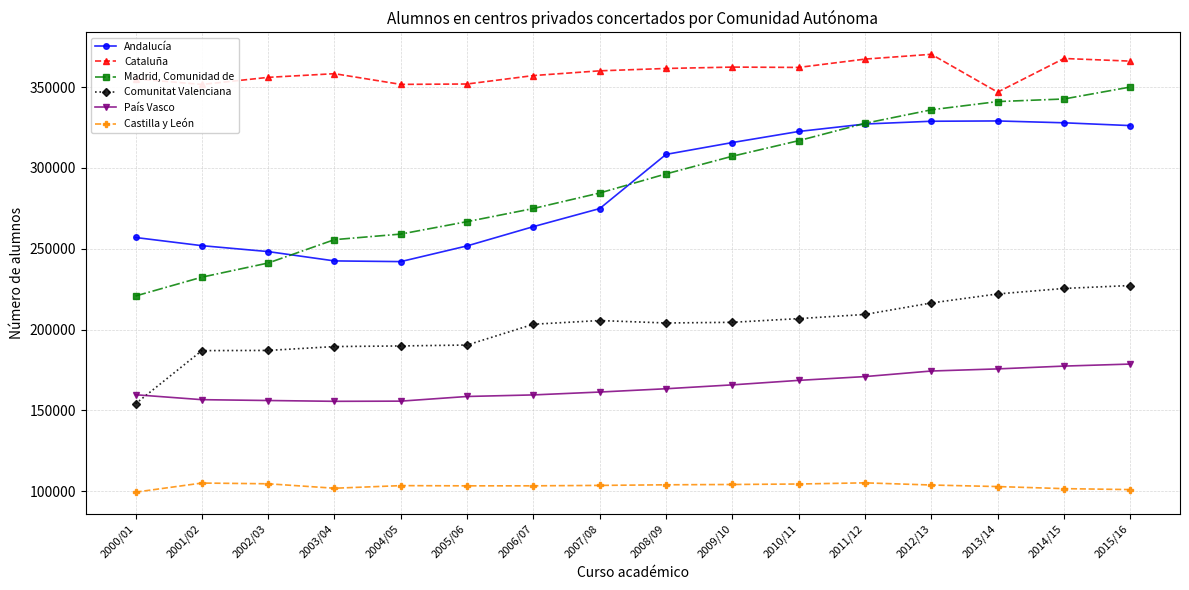

Count the number of categories in the chart.

16